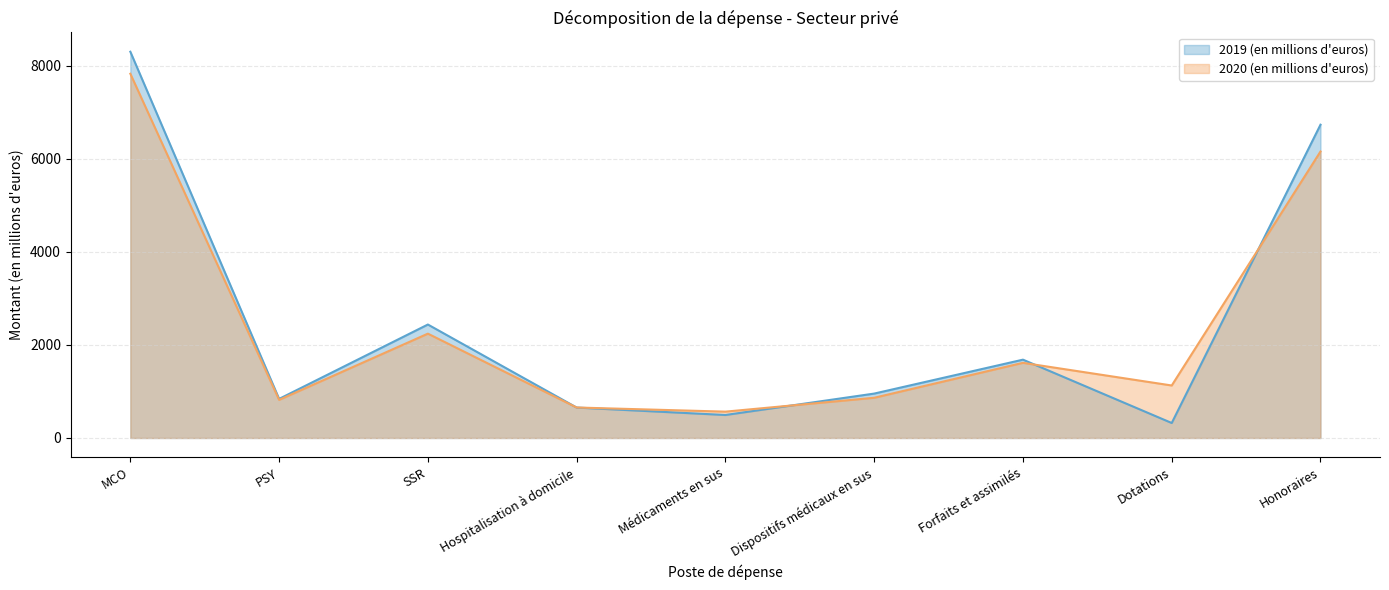

Which series has the largest total across all categories?

2019 (en millions d'euros) (line)